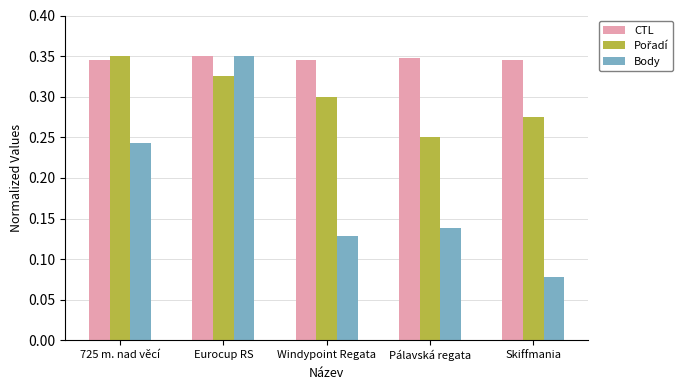

How many data points does each series have?

5